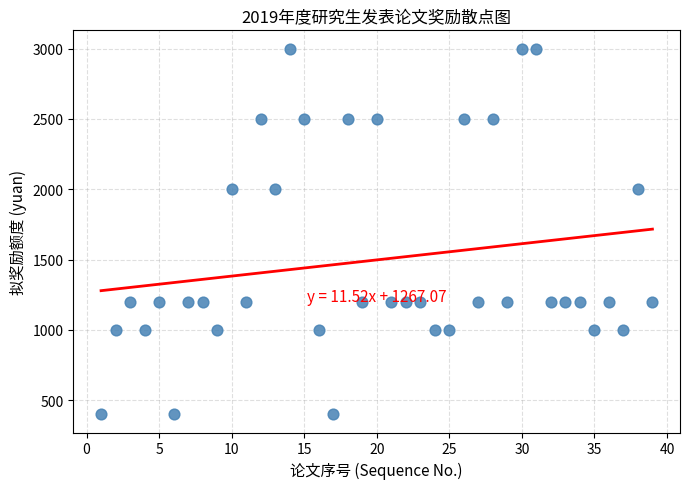

What is the range of Y values (max minus min)?

2600